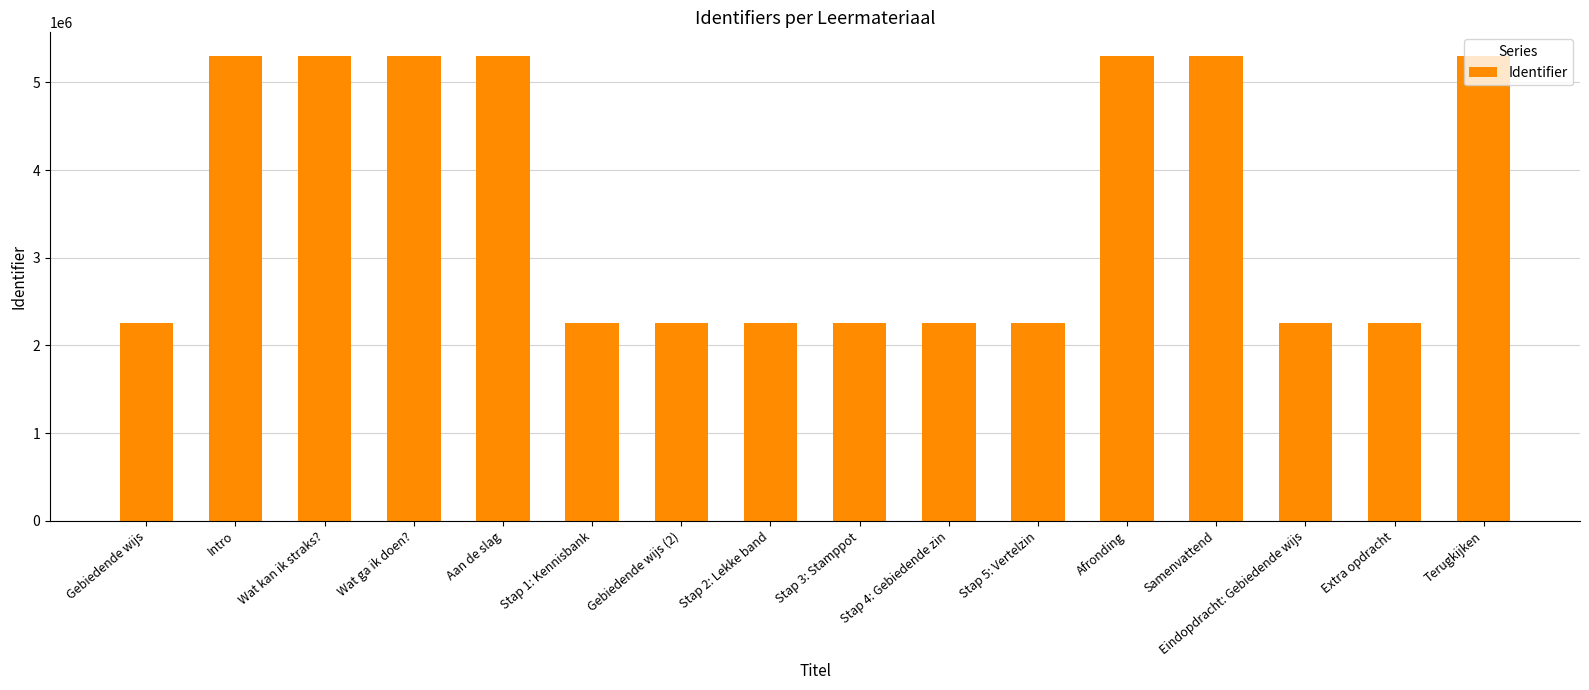

What is the minimum value shown in the chart?

2258523